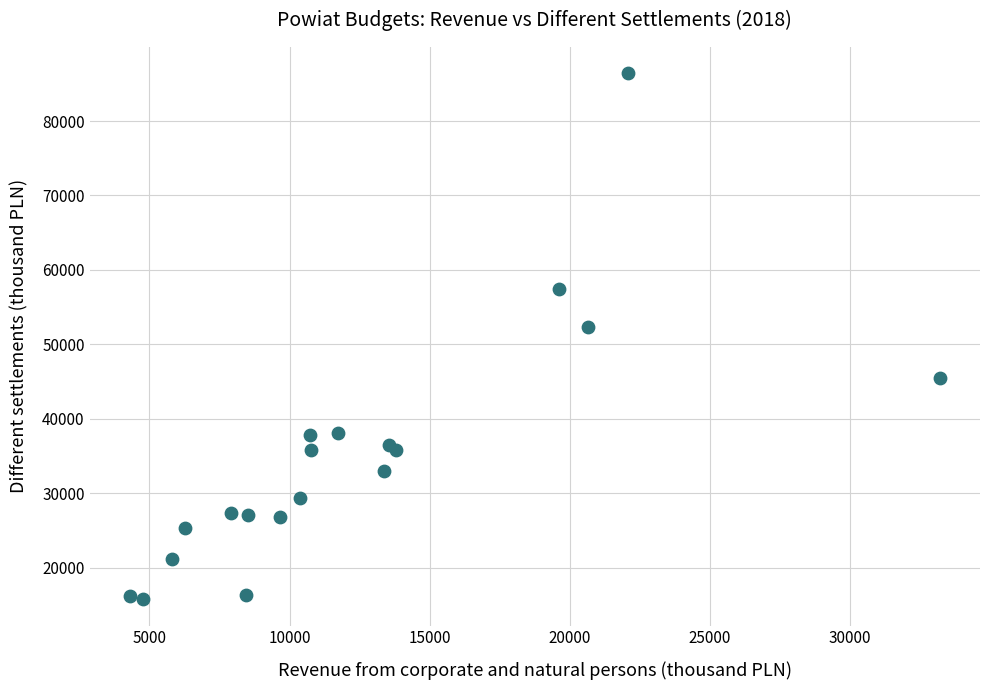

What Y value in the scatter plot is closest to 51086?

52323.0